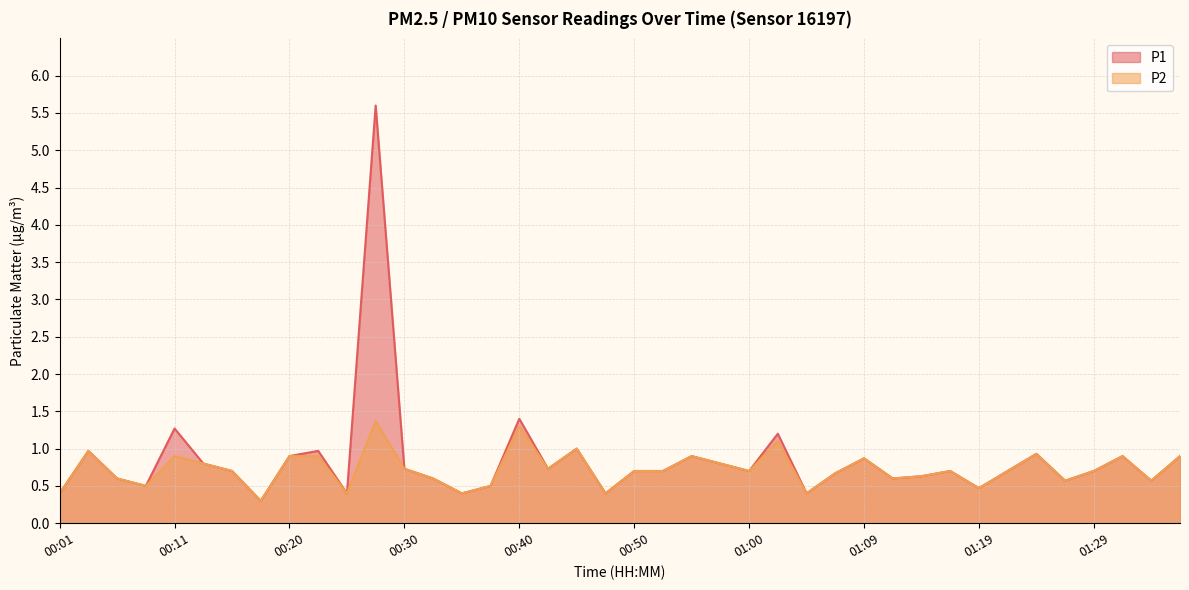

What value does the P1 series have at 00:35?

0.4